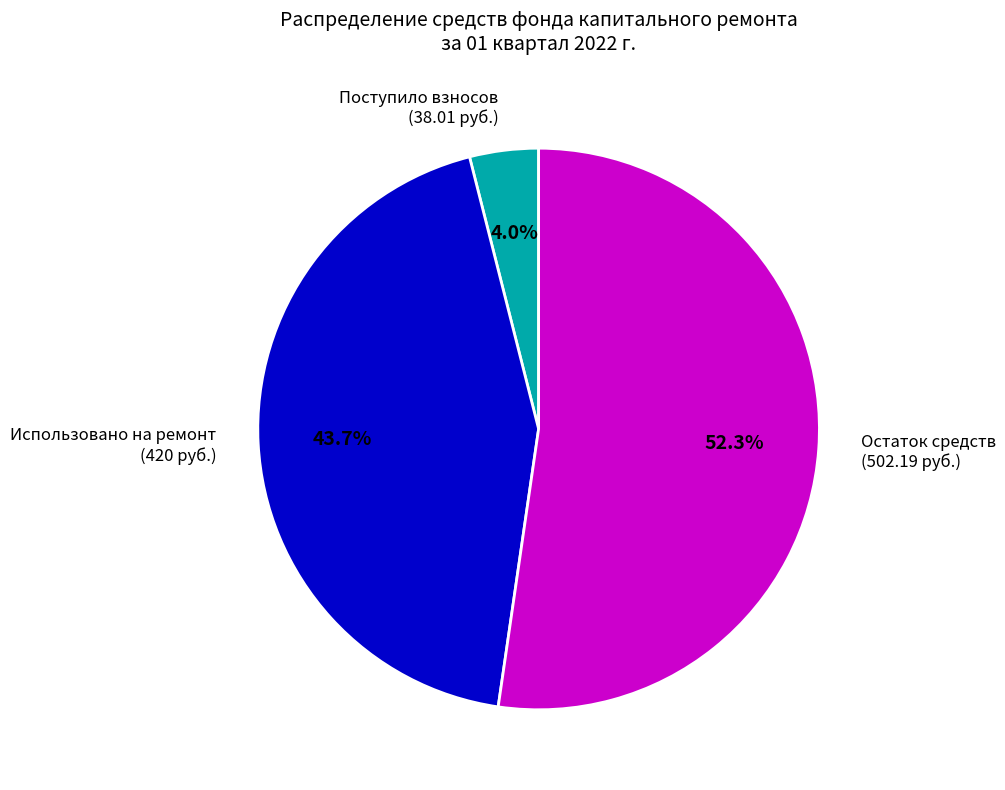

Which category has the biggest portion of the pie?

Остаток средств (502.19 руб.)